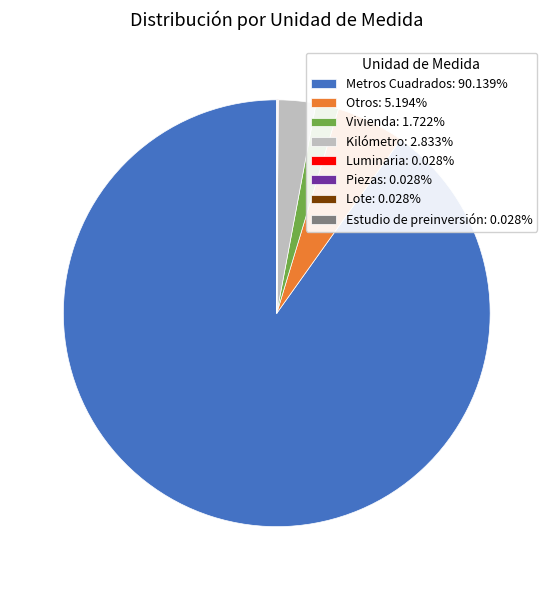

Is Kilómetro: 2.833% the majority of the pie?

No